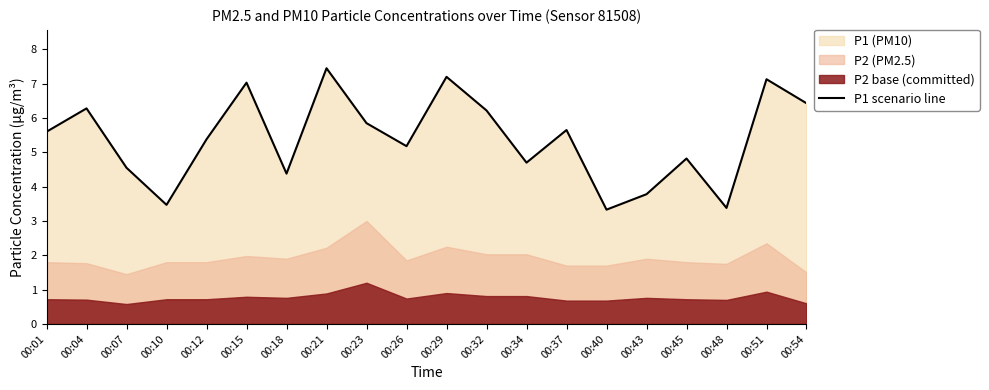

What is the value of the 13th point from the left?

4.7